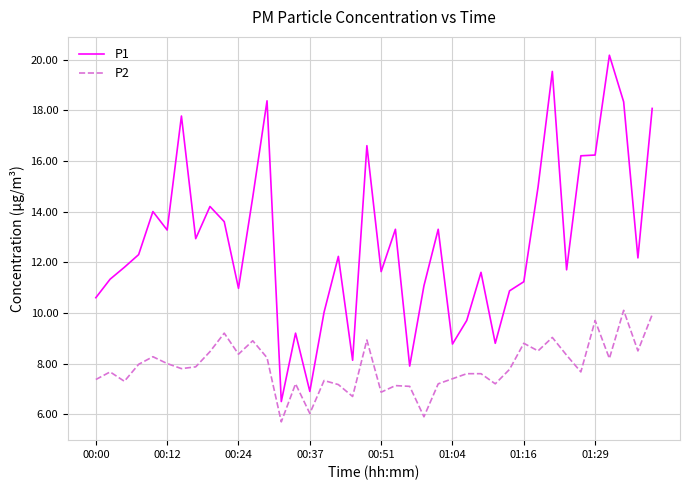

Which series has the widest spread of values?

P1